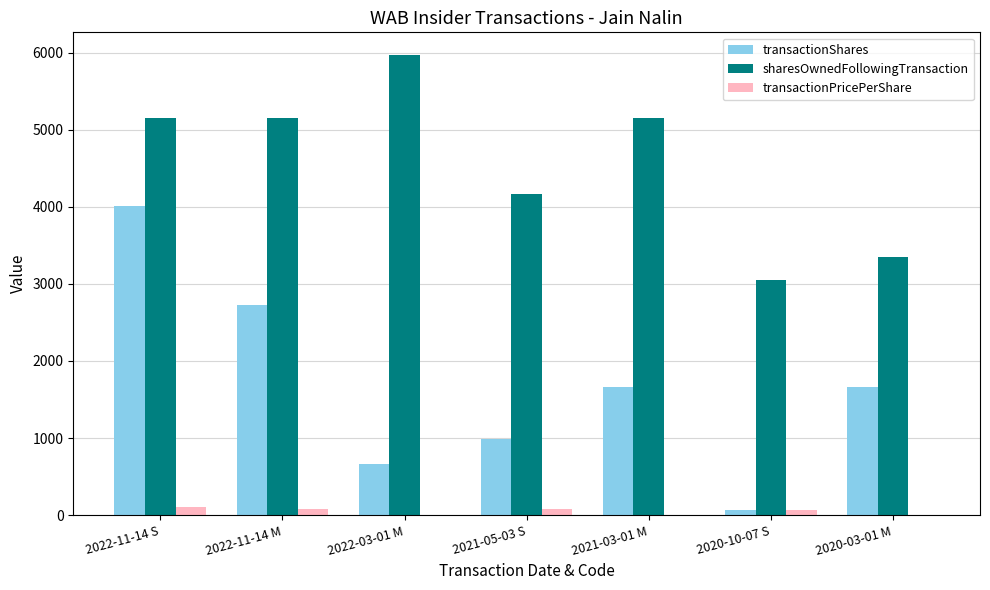

What is the sum of all transactionPricePerShare values?

323.4